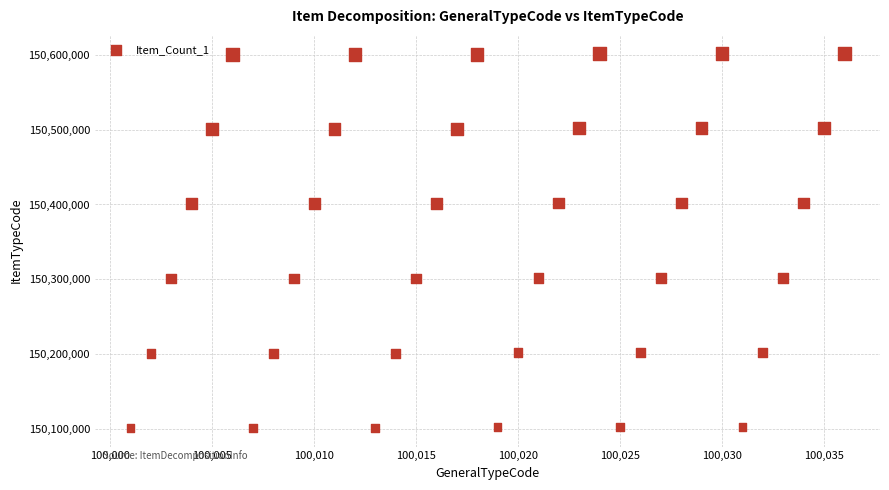

What is the range of Y values (max minus min)?

501002